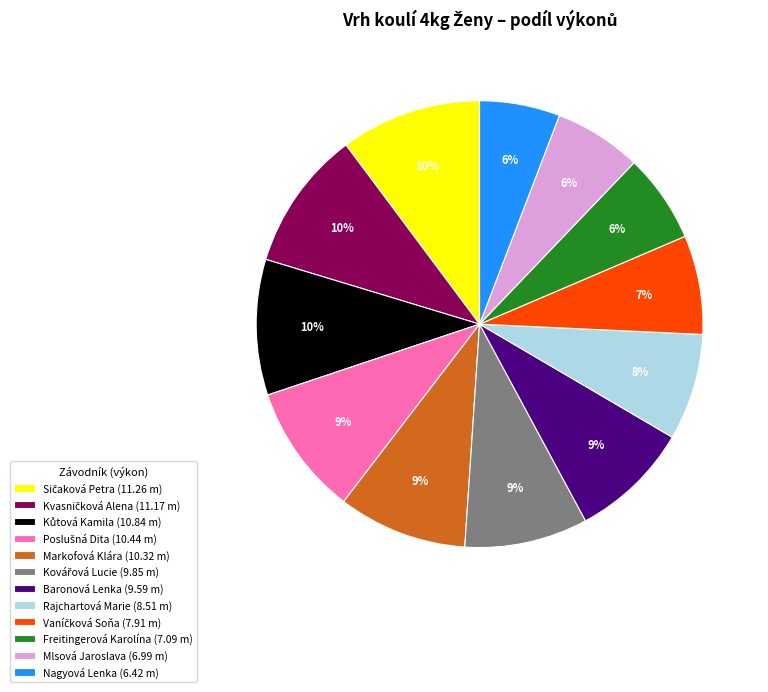

To the nearest percent, what portion does Baronová Lenka (9.59 m) represent?

9%